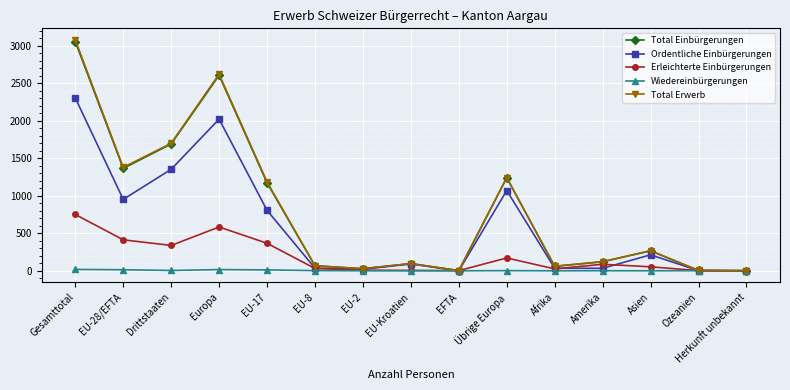

What is the difference between the Total Einbürgerungen values at EU-17 and Ozeanien?

1169